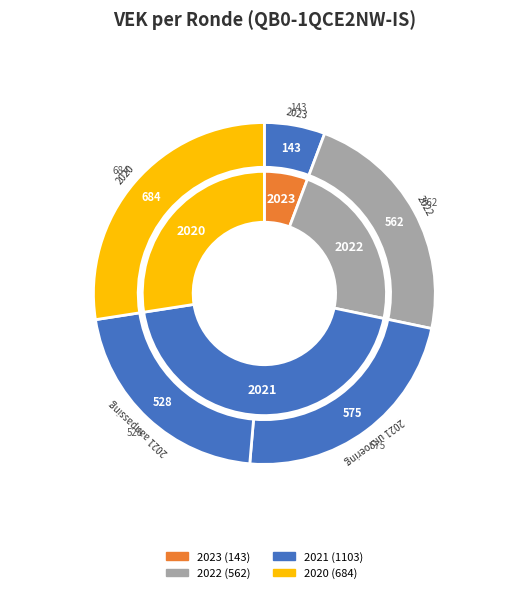

To the nearest percent, what is the difference between the largest and smallest slice percentages?

22%